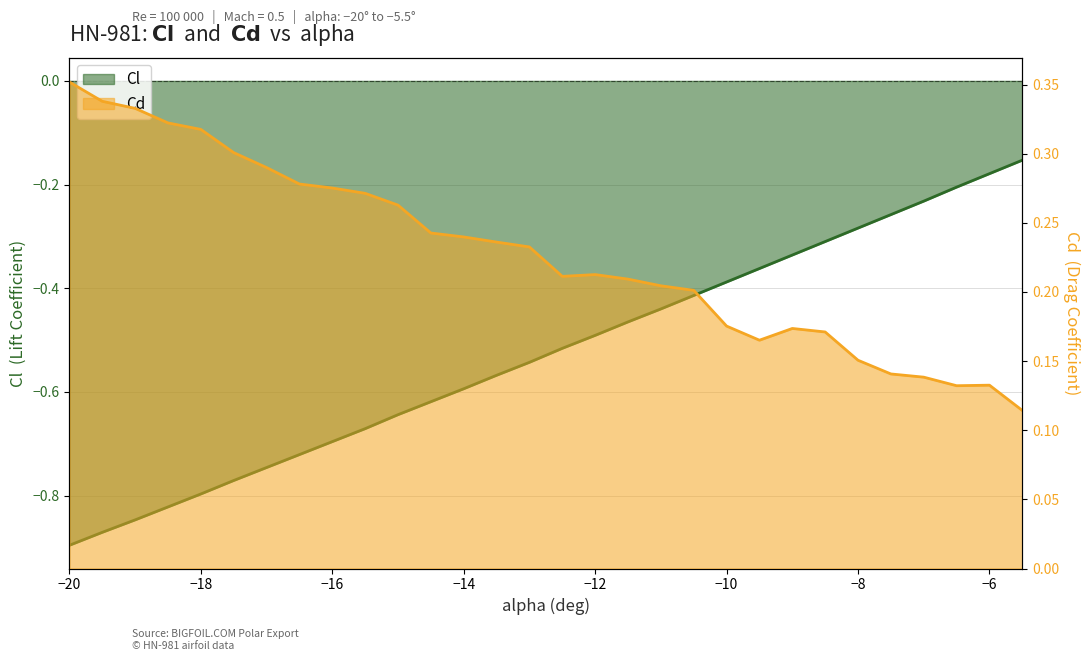

Where is Cl nearest to the value 0?

-5.5